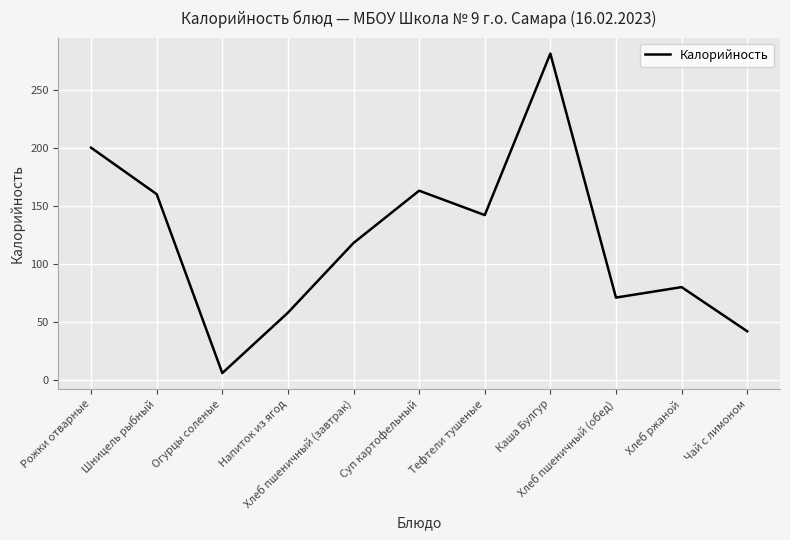

Which category has the highest value across all series?

Каша Булгур